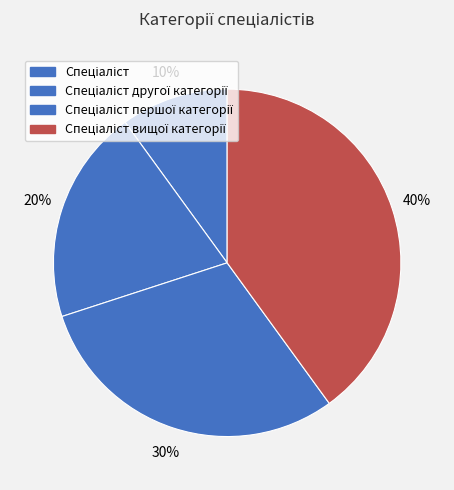

Count the number of slices in the pie.

4